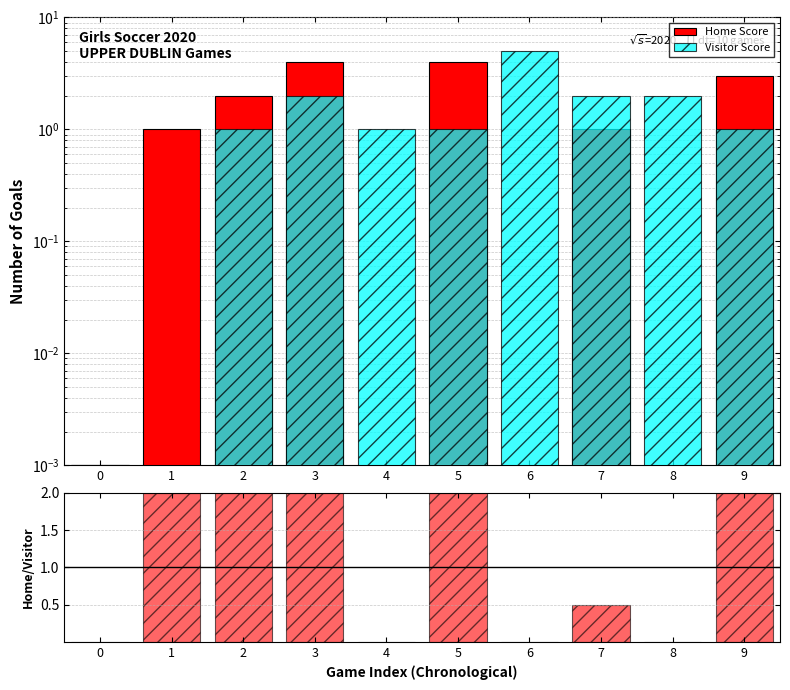

Rank the series at 2 from highest to lowest value.

Home Score, Home/Visitor, Visitor Score